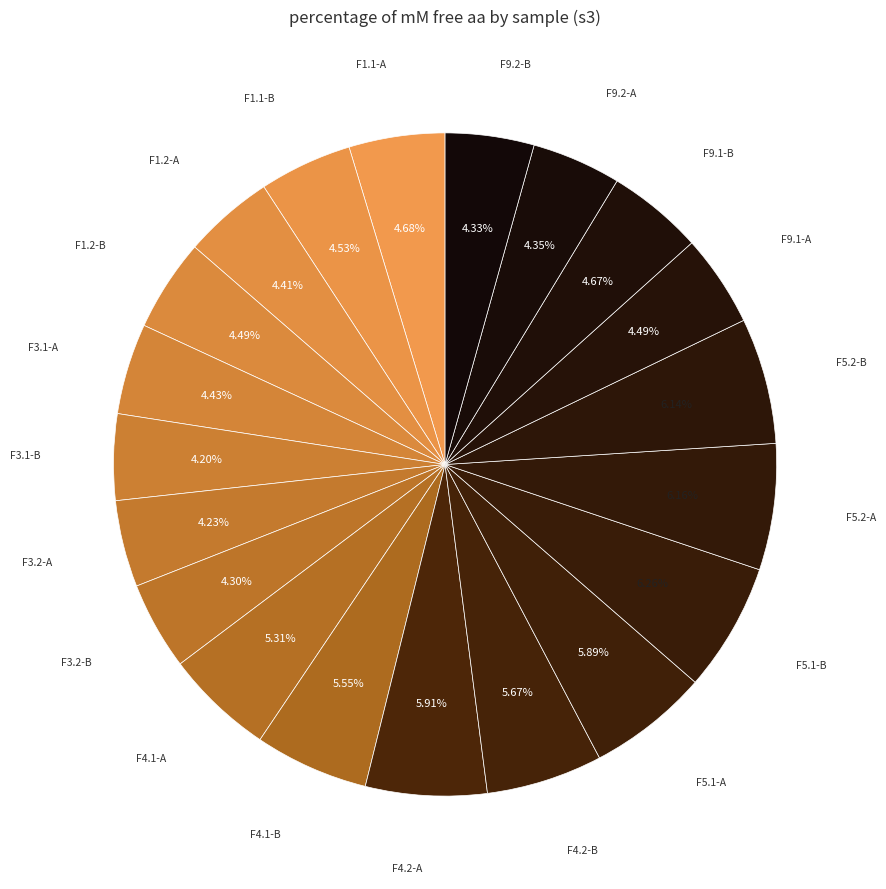

Which category has the smallest portion of the pie?

F3.1-B